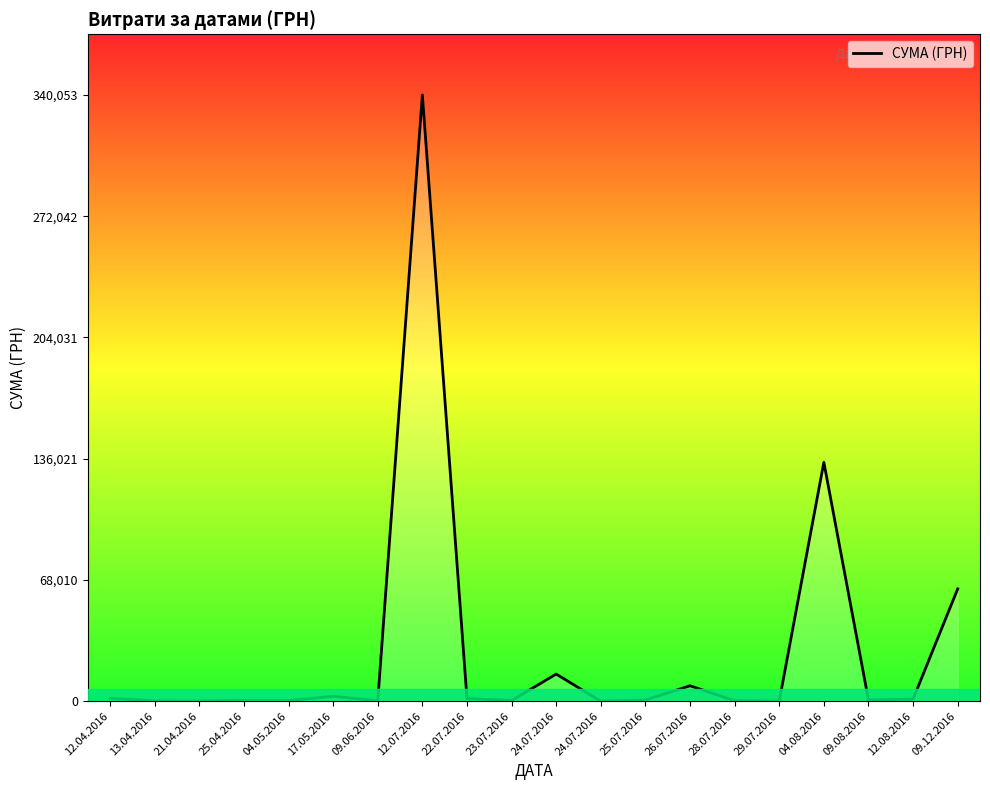

How many lines are shown in the chart?

1